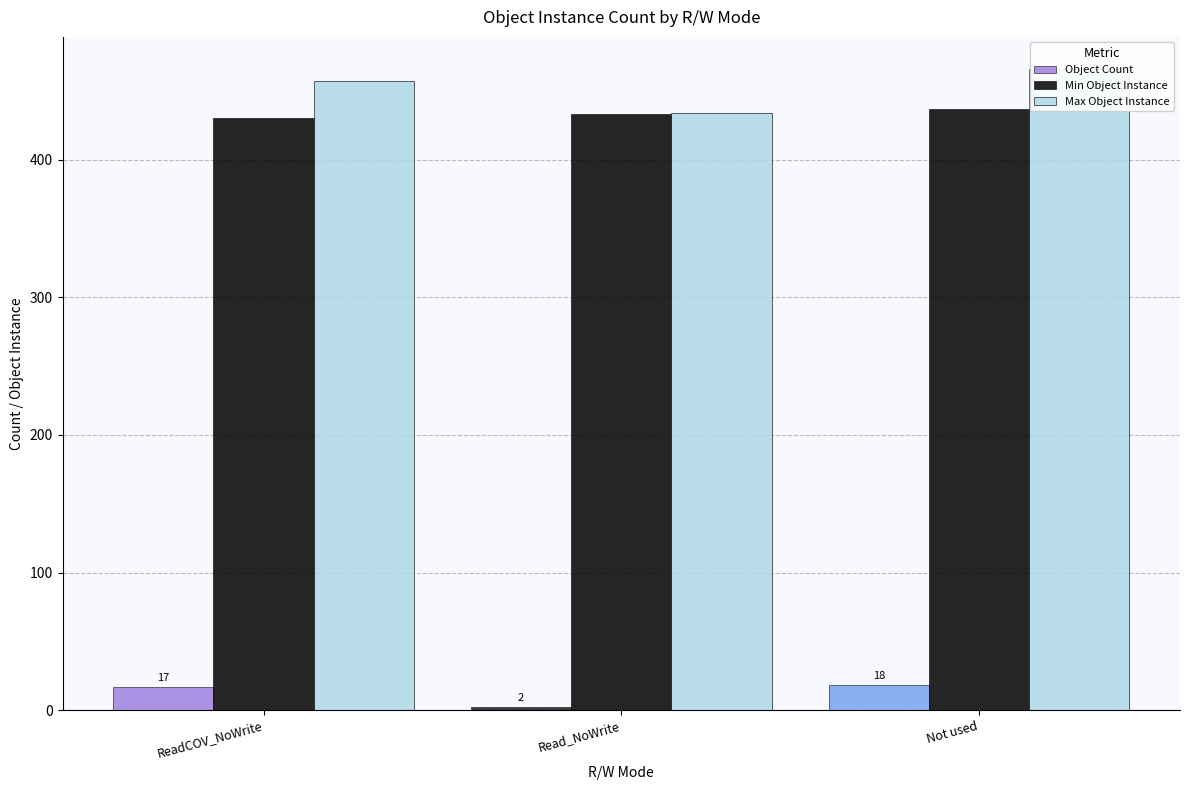

Rank the series by their maximum value, from lowest to highest.

Object Count, Min Object Instance, Max Object Instance